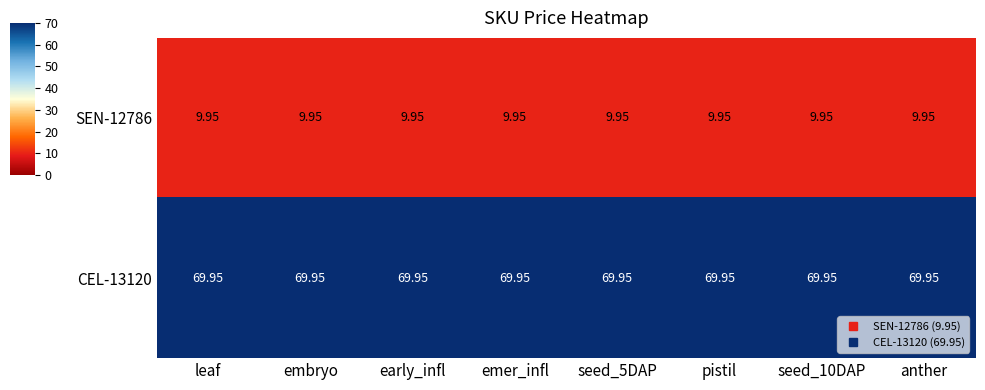

Is the value of CEL-13120 at seed_10DAP greater than the value of SEN-12786 at pistil?

Yes